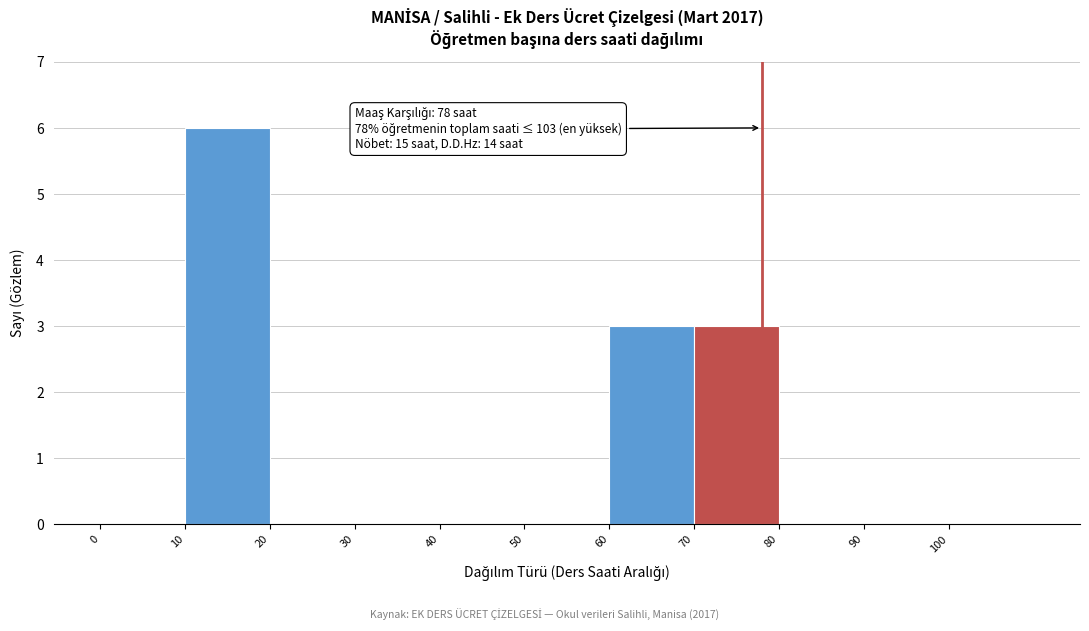

Over which range of the x-axis is the bar tallest?

10 to 20